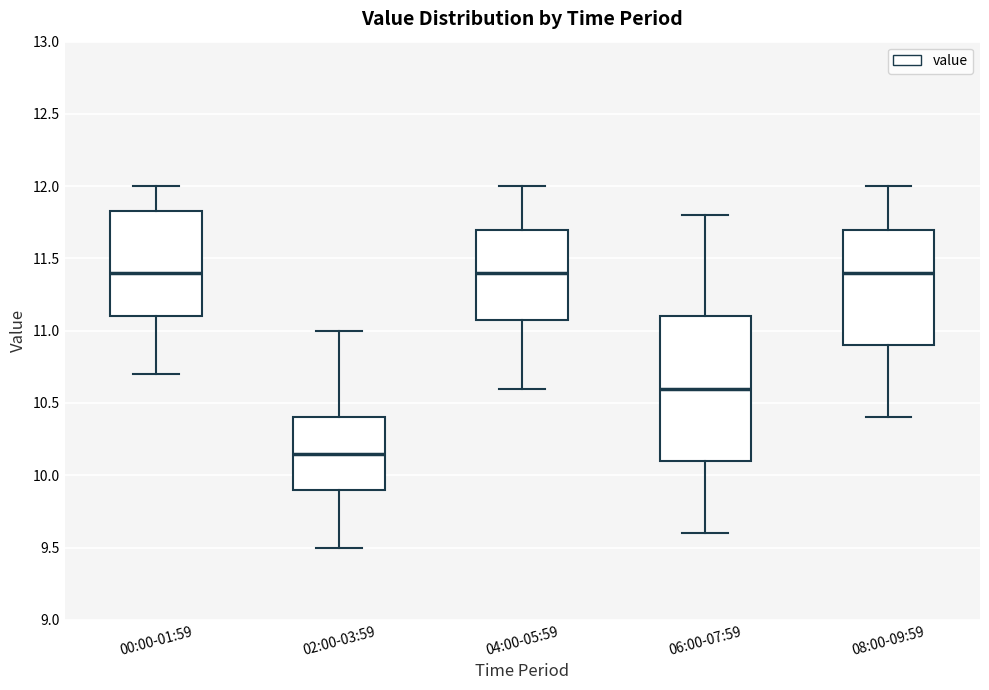

Reading left to right, transcribe this box plot: for each box, give where its median line is, the range the box spans, and where its two whiskers end, as read against the y-axis. The values are not printed on the chart, so give them approximately, as read against the axis.

00:00-01:59: median 11.40, box 11.10 to 11.85, whiskers 10.70 to 12.00
02:00-03:59: median 10.15, box 9.90 to 10.40, whiskers 9.50 to 11.00
04:00-05:59: median 11.40, box 11.10 to 11.70, whiskers 10.60 to 12.00
06:00-07:59: median 10.60, box 10.10 to 11.10, whiskers 9.60 to 11.80
08:00-09:59: median 11.40, box 10.90 to 11.70, whiskers 10.40 to 12.00